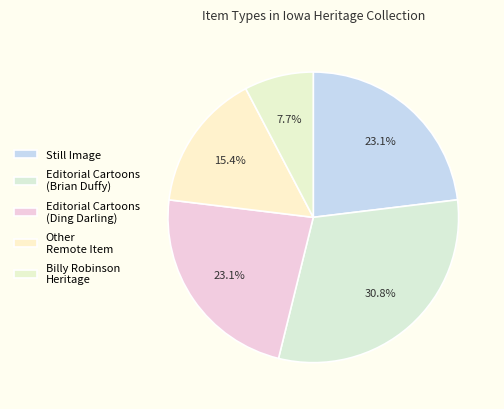

Which category has the smallest portion of the pie?

Billy Robinson Heritage